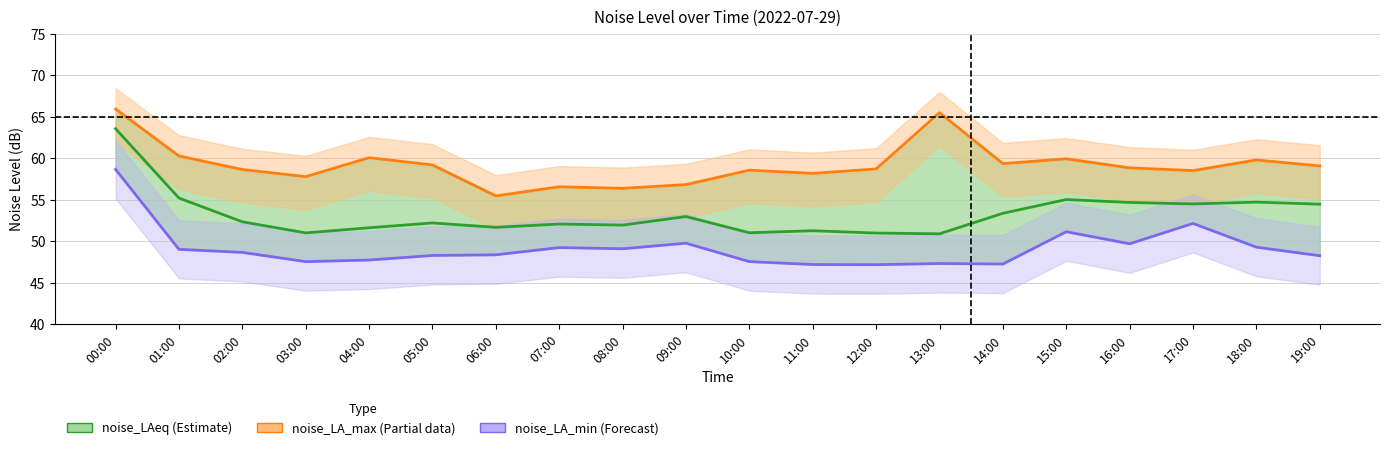

Reading right to left, what are all the values shown in this chart?

noise_LAeq (Estimate): 19:00=54.5	18:00=54.7	17:00=54.5	16:00=54.7	15:00=55.0	14:00=53.4	13:00=50.9	12:00=51.0	11:00=51.3	10:00=51.0	09:00=53.0	08:00=52.0	07:00=52.1	06:00=51.7	05:00=52.2	04:00=51.6	03:00=51.0	02:00=52.4	01:00=55.2	00:00=63.6
noise_LA_max (Partial data): 19:00=59.1	18:00=59.8	17:00=58.5	16:00=58.9	15:00=59.9	14:00=59.4	13:00=65.5	12:00=58.7	11:00=58.2	10:00=58.6	09:00=56.8	08:00=56.4	07:00=56.6	06:00=55.5	05:00=59.2	04:00=60.1	03:00=57.8	02:00=58.6	01:00=60.3	00:00=65.9
noise_LA_min (Forecast): 19:00=48.3	18:00=49.3	17:00=52.1	16:00=49.7	15:00=51.1	14:00=47.3	13:00=47.3	12:00=47.2	11:00=47.2	10:00=47.5	09:00=49.8	08:00=49.1	07:00=49.2	06:00=48.4	05:00=48.3	04:00=47.7	03:00=47.5	02:00=48.7	01:00=49.0	00:00=58.7